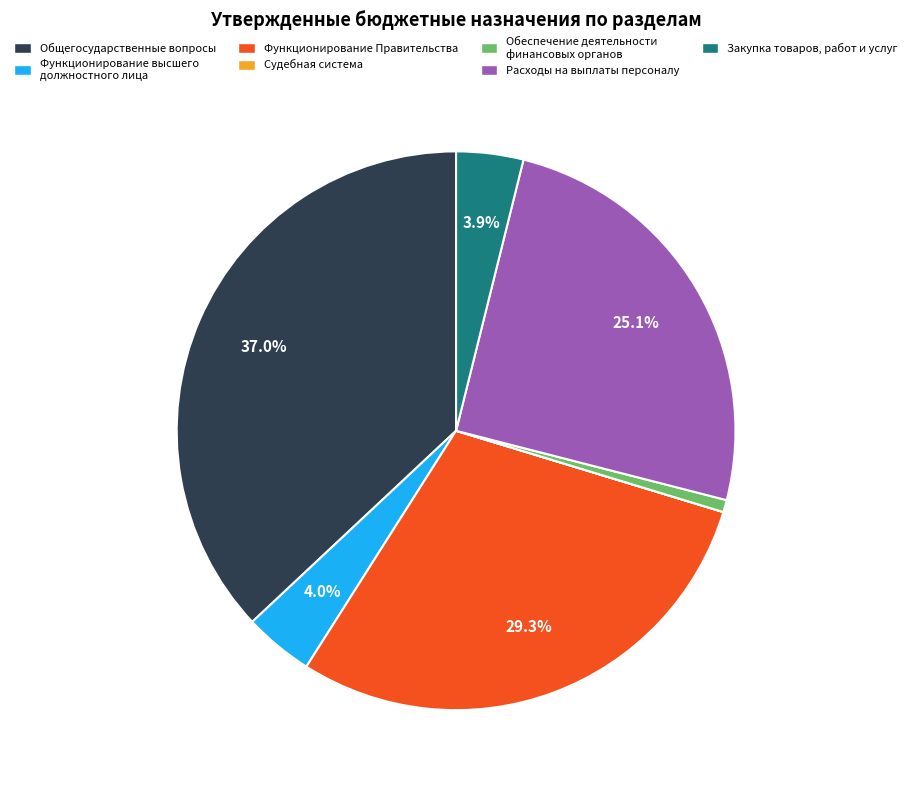

To the nearest percent, what is the average slice percentage?

14%